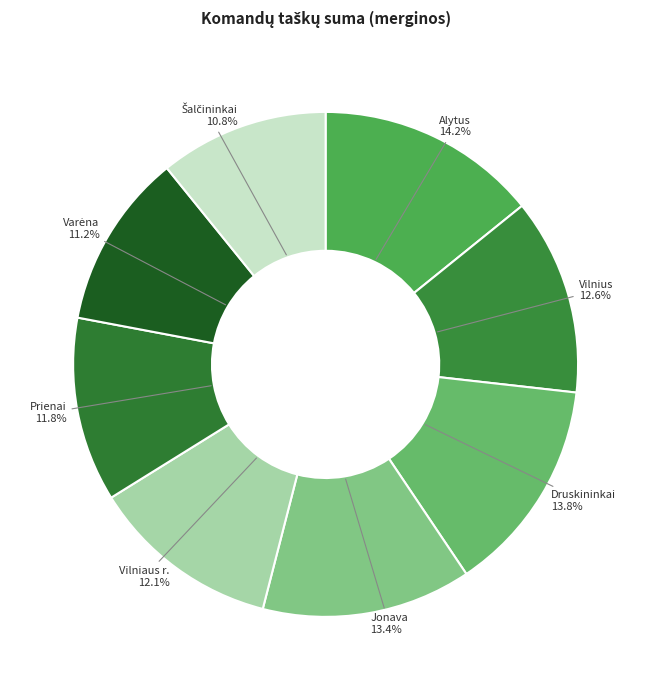

How many segments does this pie chart have?

8